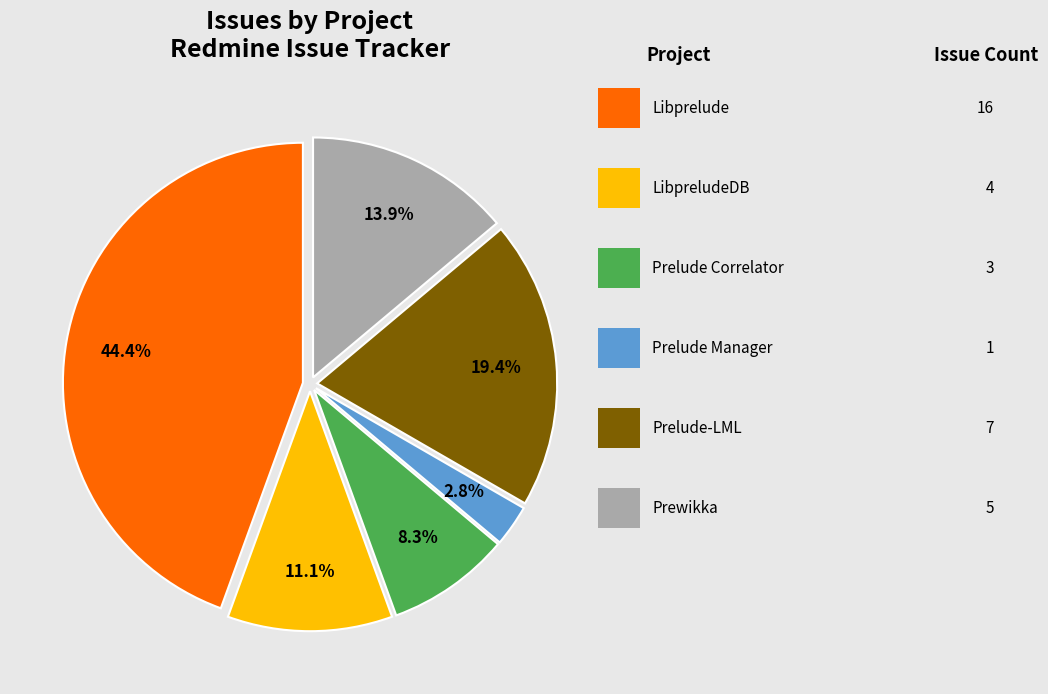

Is there any slice that represents more than half of the pie?

No